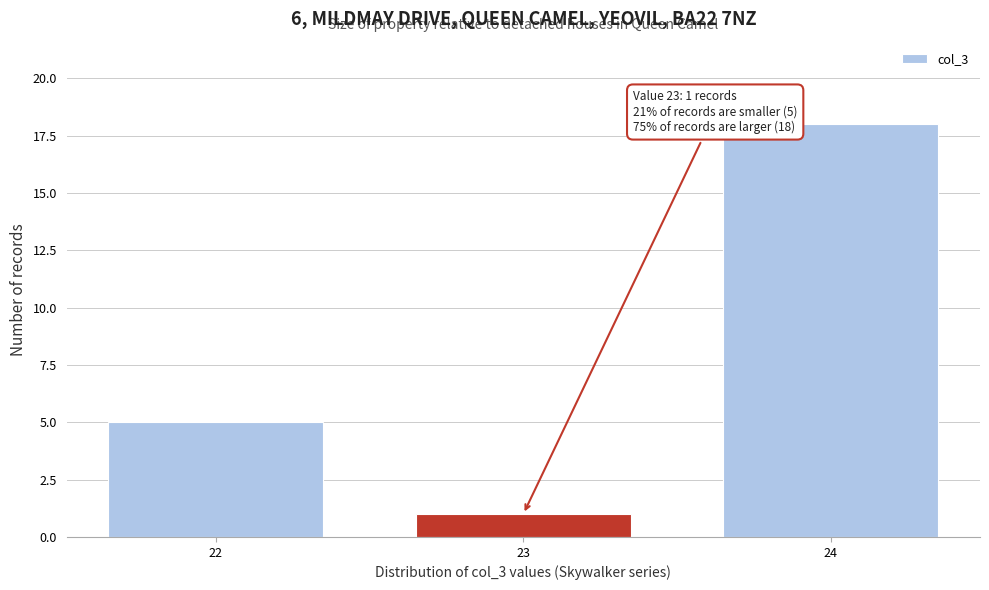

Reading left to right, extract all data points from this chart.

5	1	18